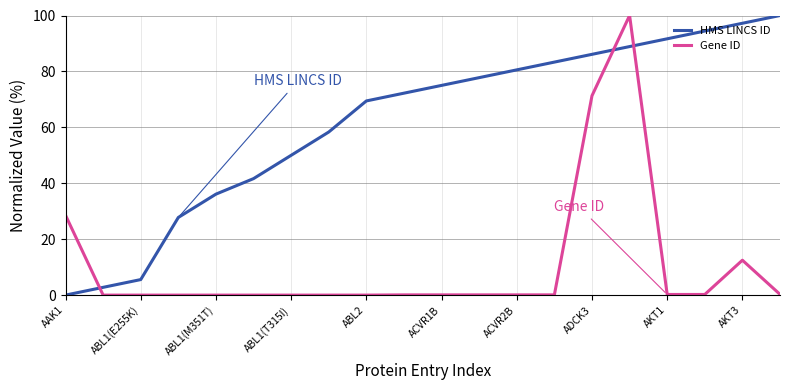

What are all the series names shown in the legend?

HMS LINCS ID, Gene ID